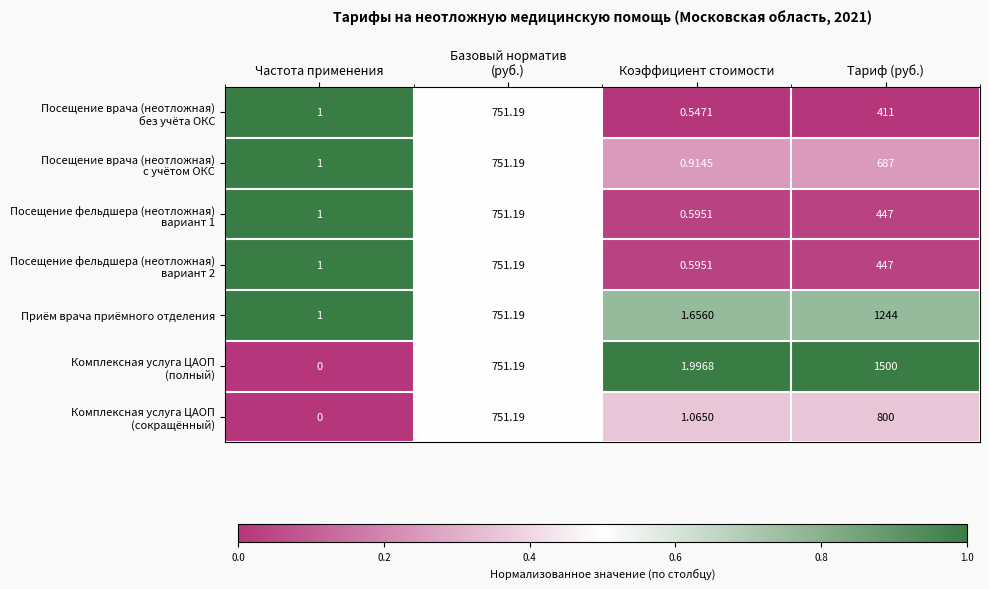

Which category has the highest value across all series?

Тариф (руб.)